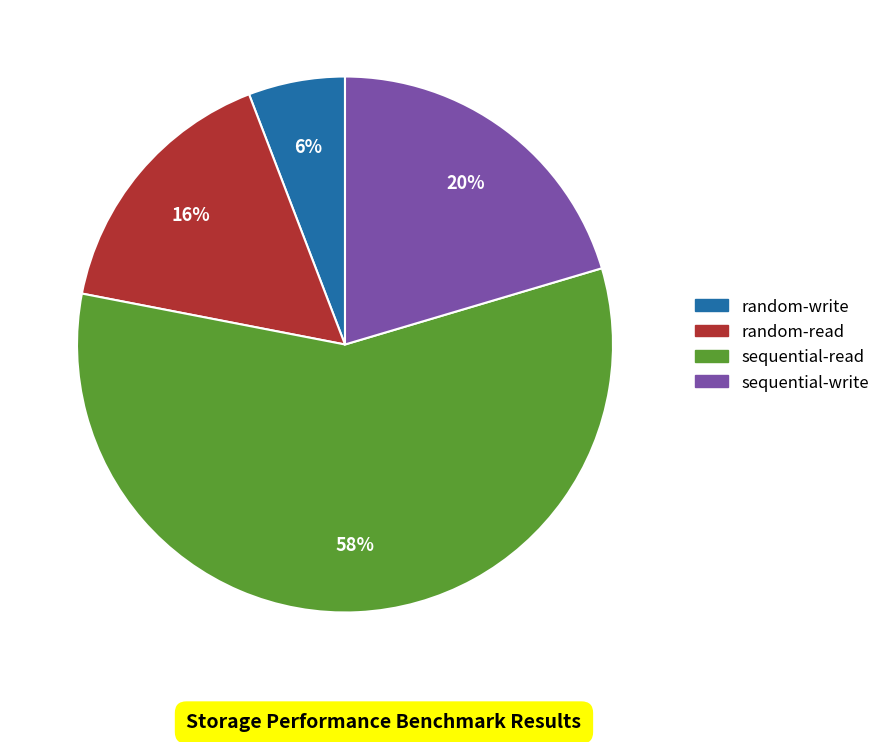

True or false: random-read accounts for 4% of the total.

False